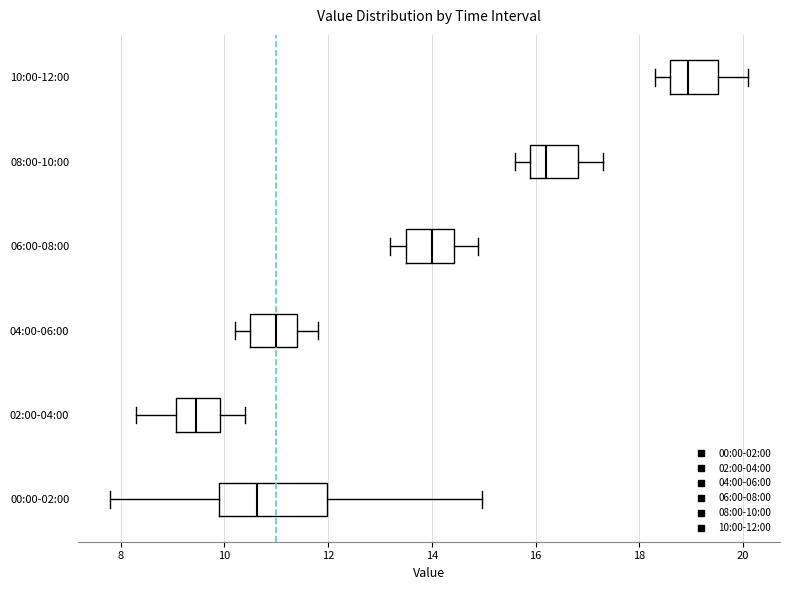

Which box is the widest, from its left edge to its right edge?

00:00-02:00